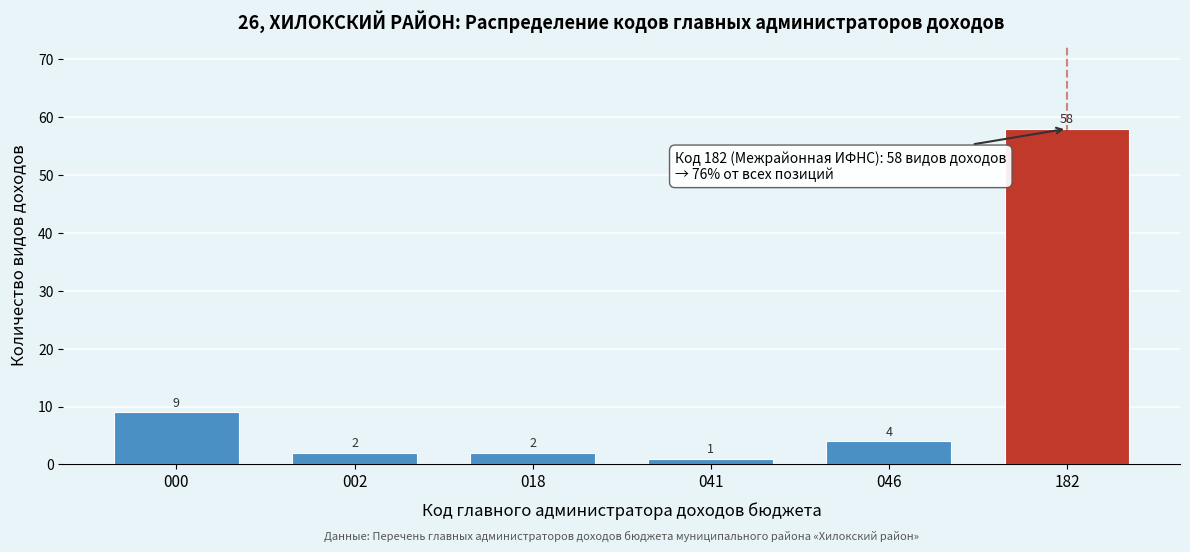

Reading left to right, extract all data points from this chart.

000=9	002=2	018=2	041=1	046=4	182=58